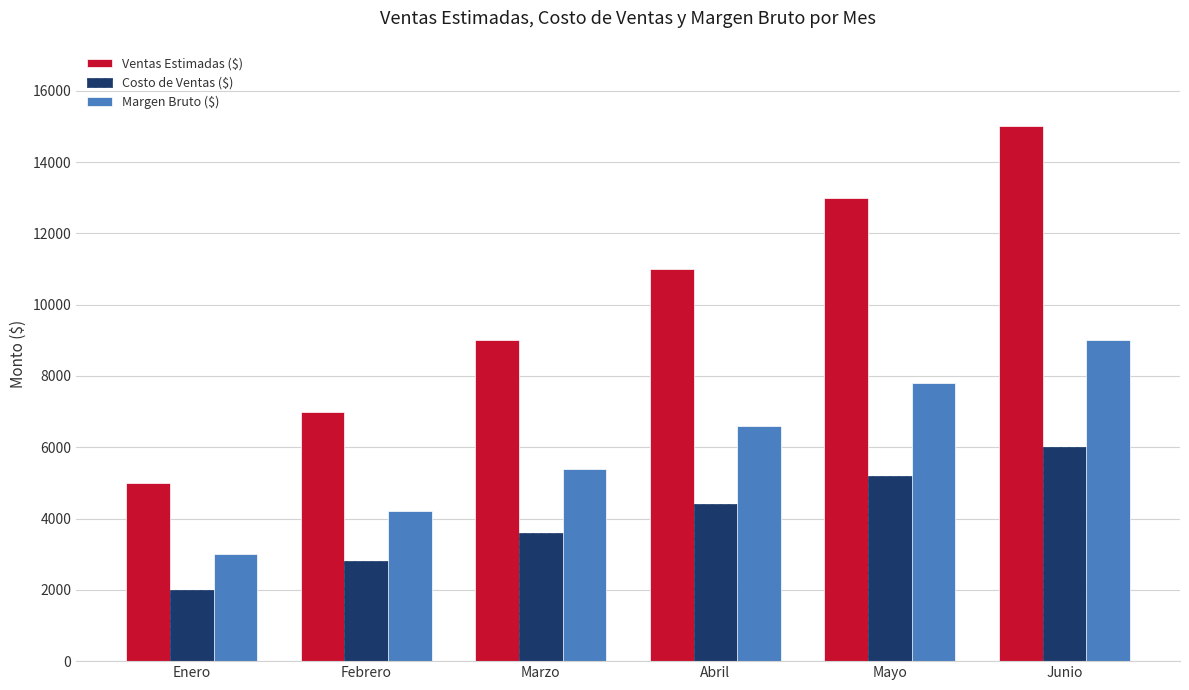

What is the average value of the Margen Bruto ($) series?

6000